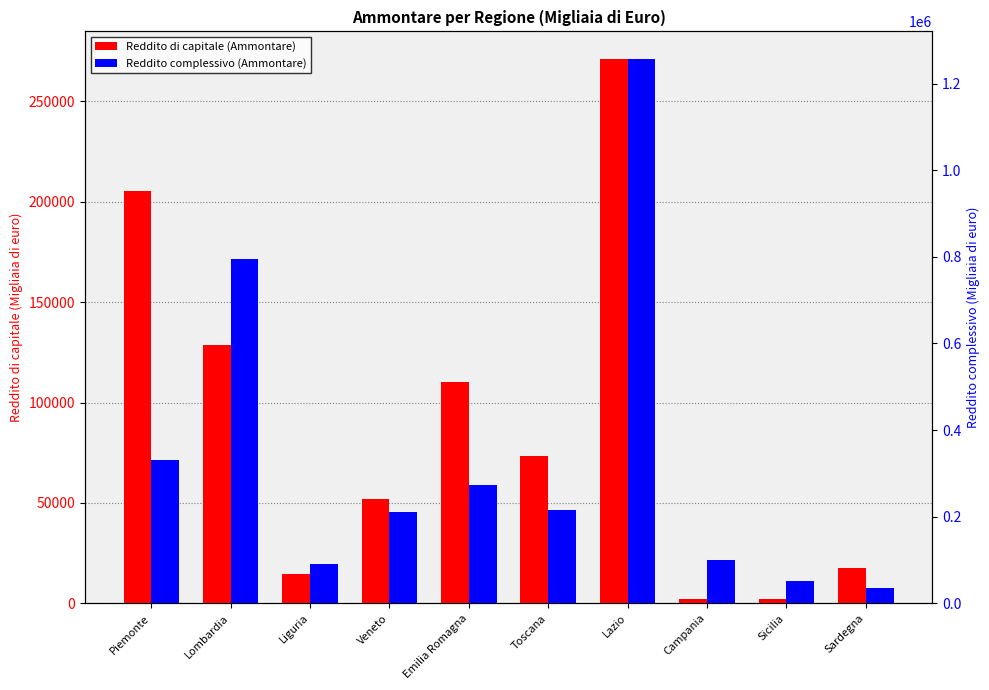

At Sicilia, list the series in order from smallest to largest.

Reddito di capitale (Ammontare), Reddito complessivo (Ammontare)